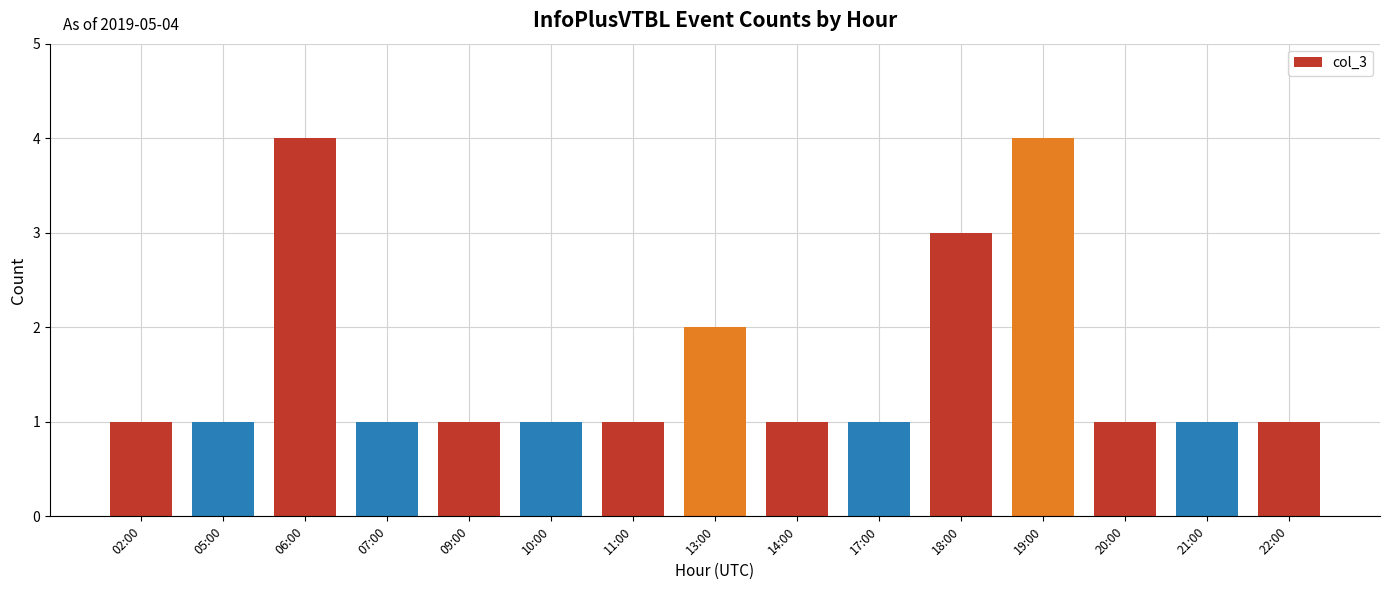

What is the ratio of the value at 14:00 to the value at 09:00?

1.0